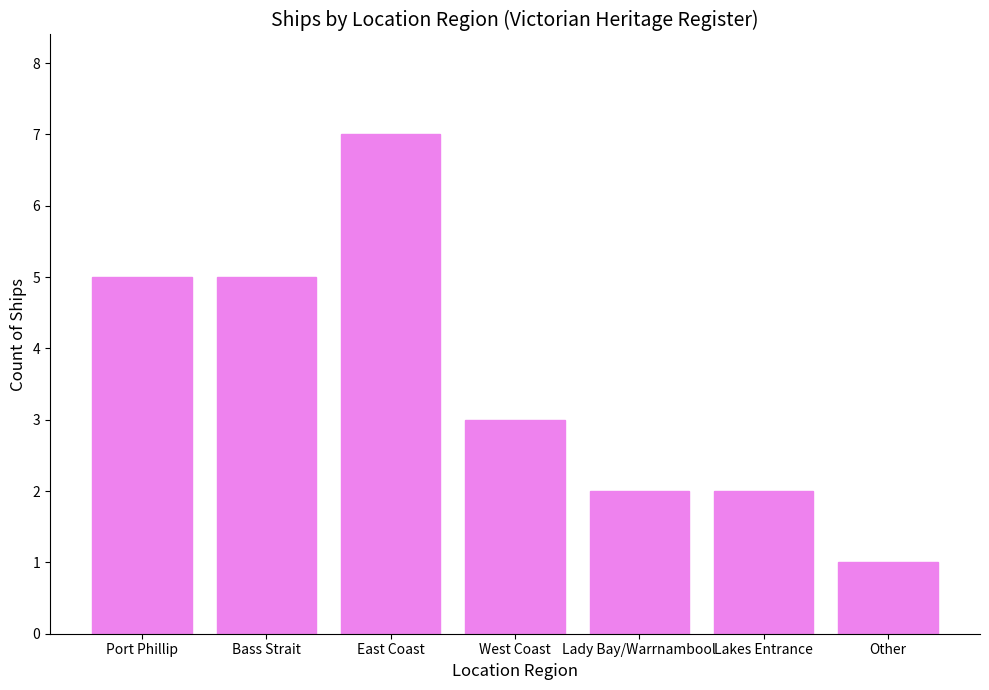

What is the average value?

4